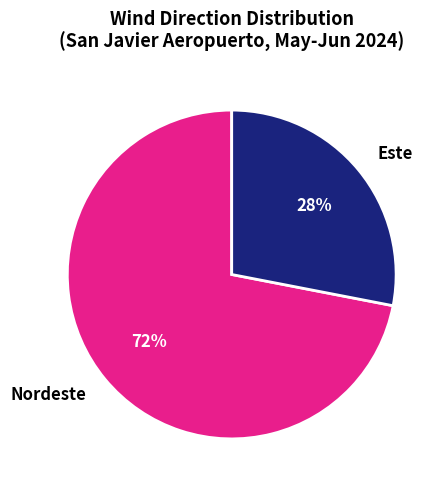

Is the sum of Nordeste and Este greater than half?

Yes